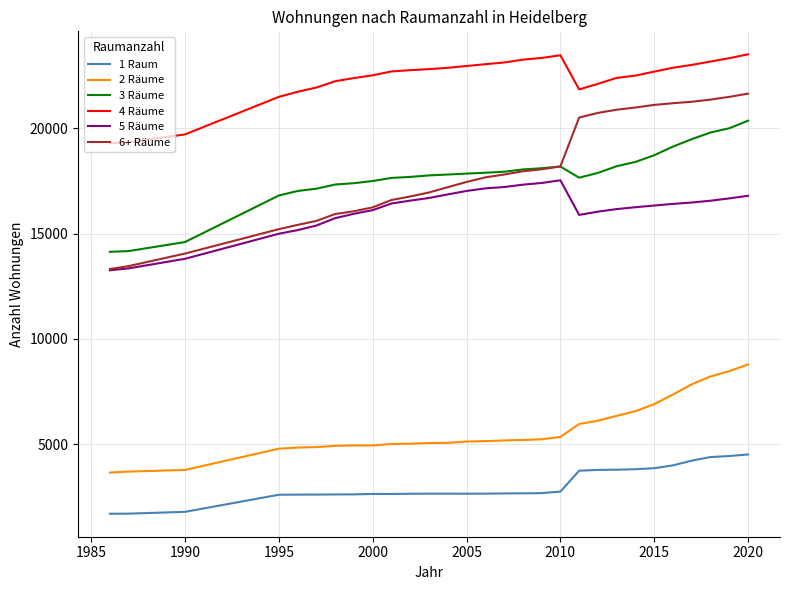

What is the difference between the second highest and second lowest values in the 5 Räume series?

4051